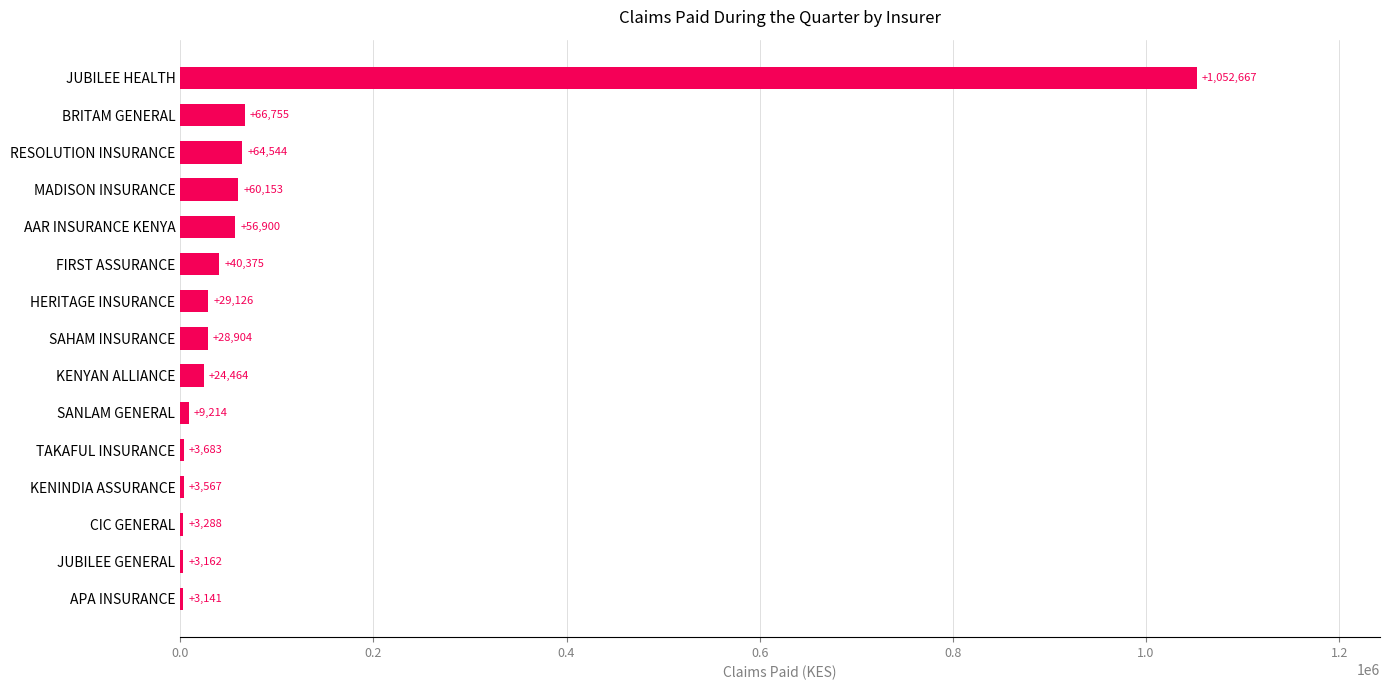

How many distinct data groups are displayed?

1